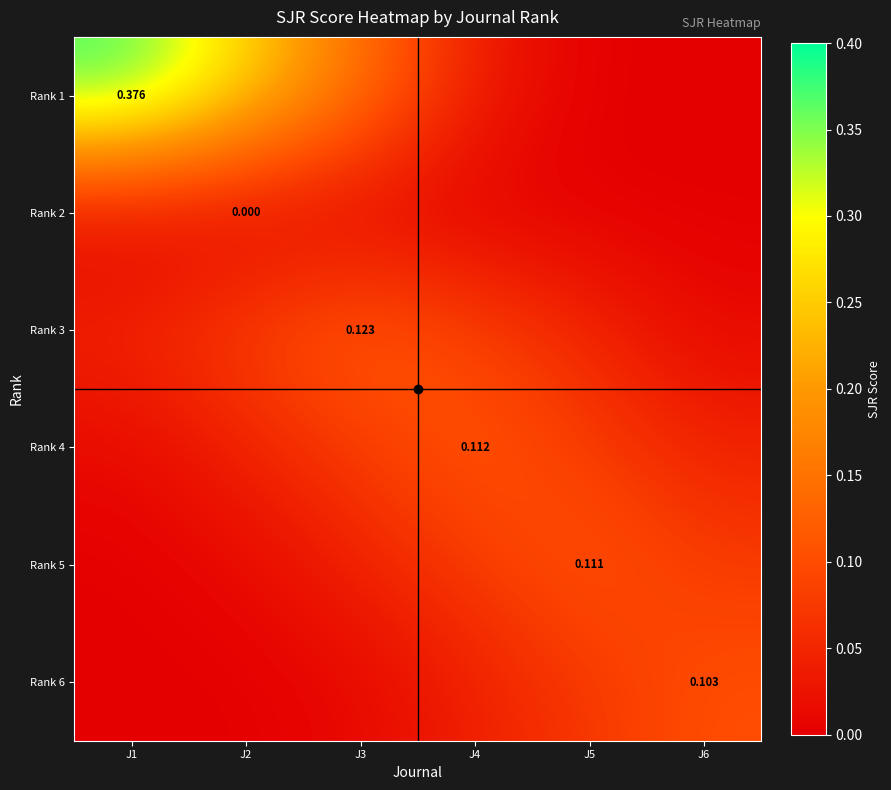

The value of Rank 6 at J5 is 0.1. True or false?

True